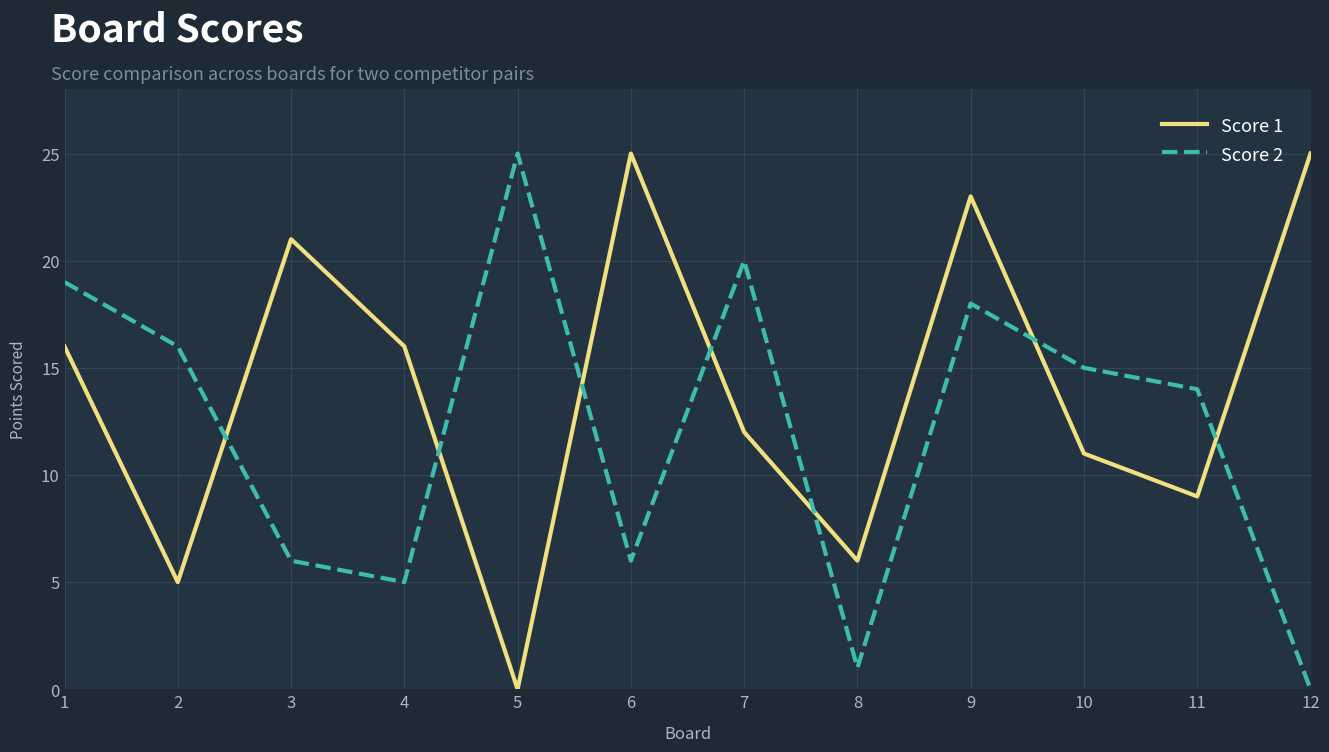

Where do Score 2 and Score 1 first cross each other?

2 and 3